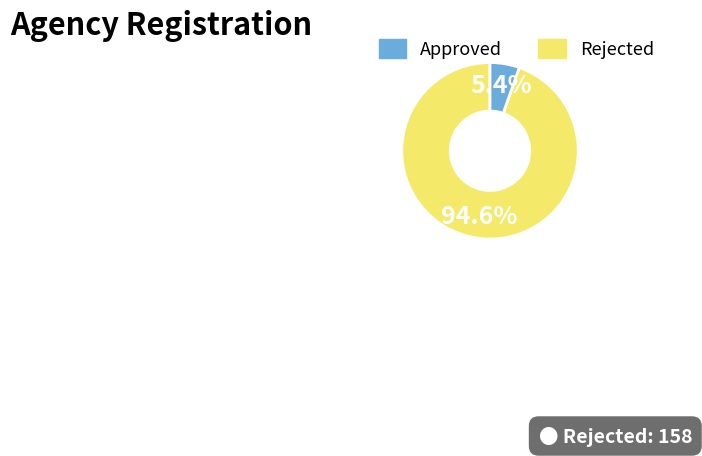

Is there any slice that represents more than half of the pie?

Yes